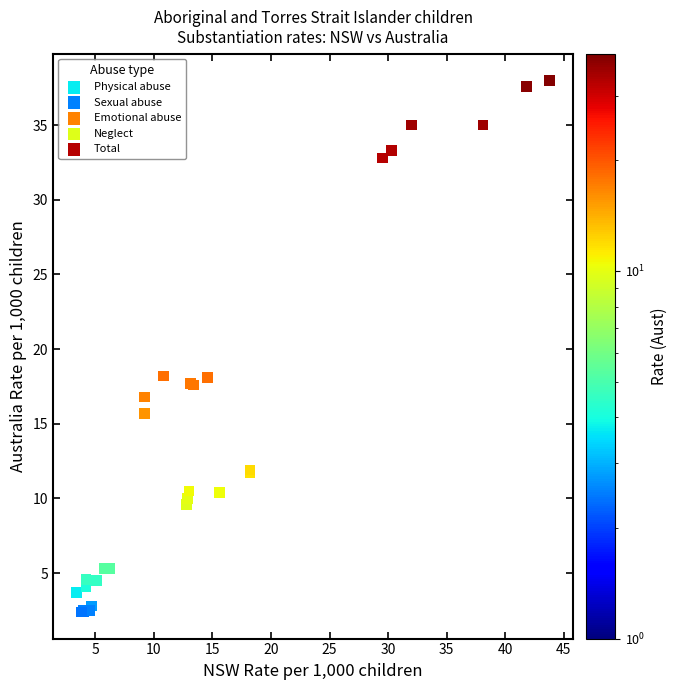

Which series contains the highest Y value?

Total